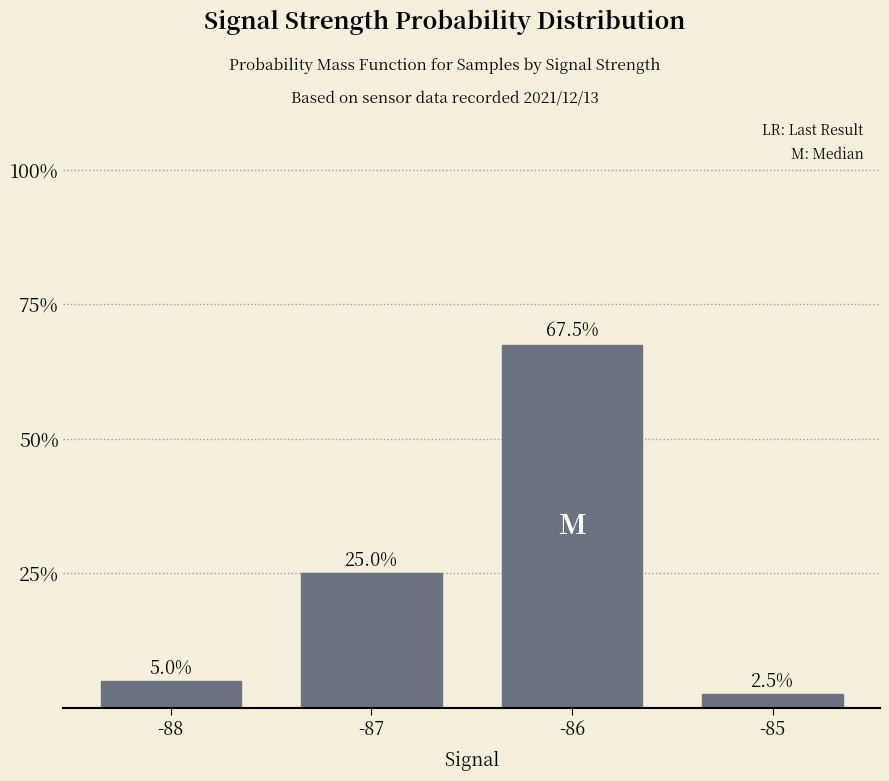

Is it true that the value at -86 is 1.1?

False